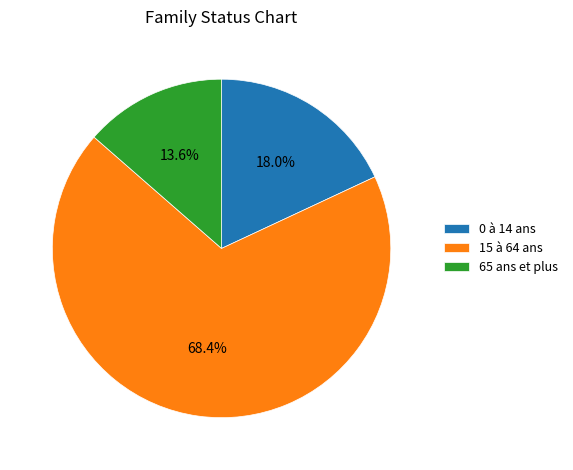

What is the ratio of the value at 15 à 64 ans to the value at 65 ans et plus?

5.0